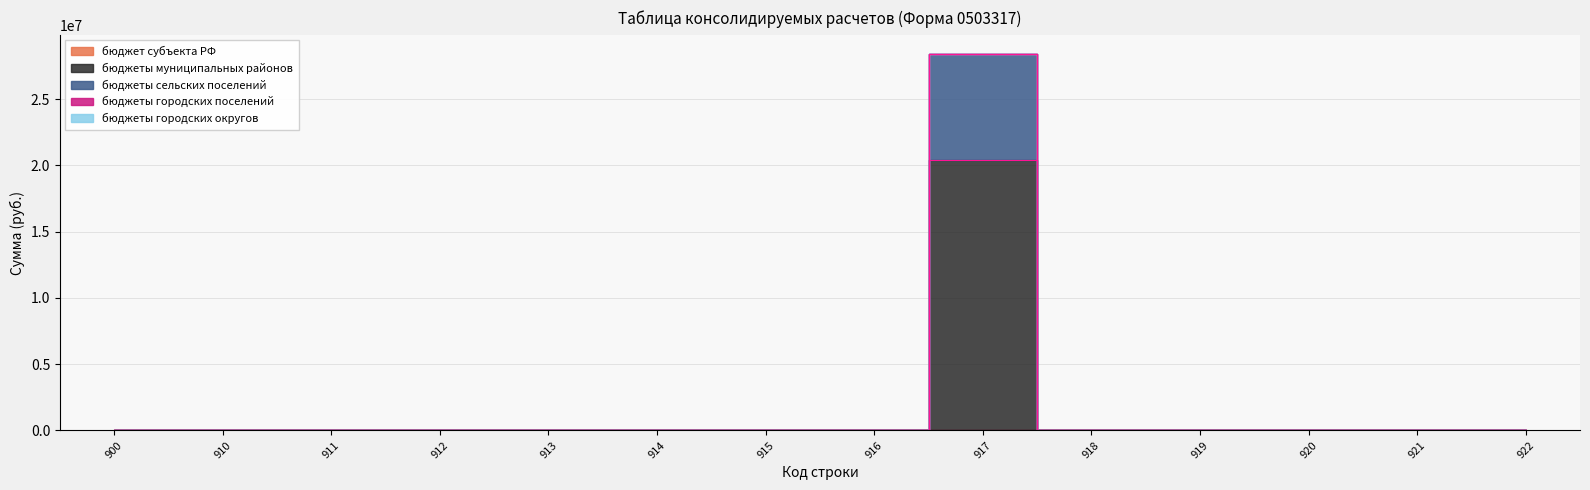

True or false: бюджеты муниципальных районов and бюджеты городских поселений intersect in this chart.

False